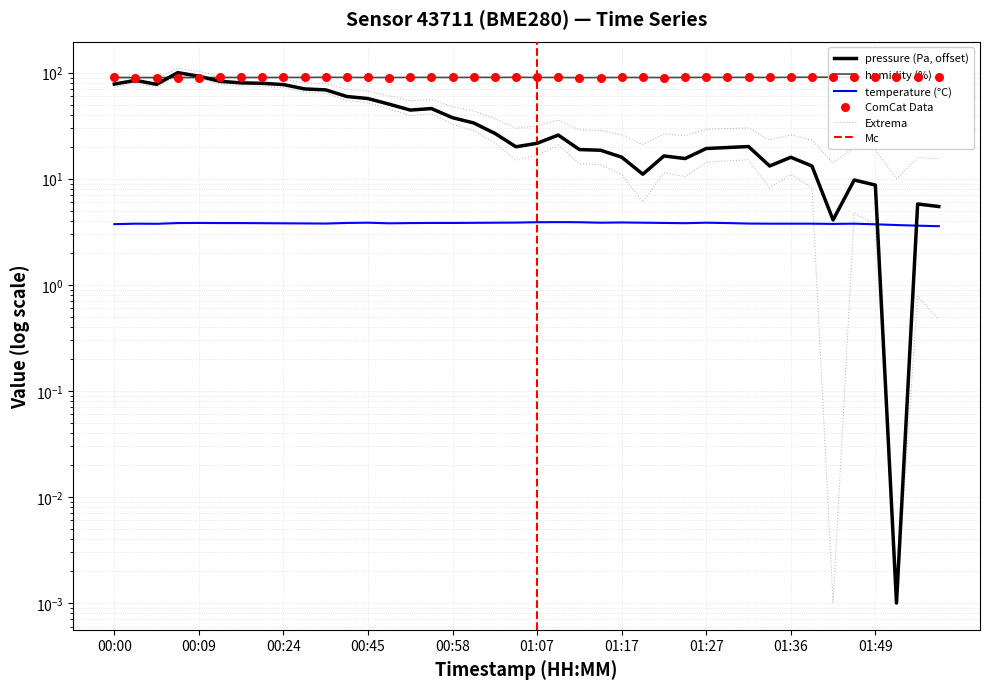

Which series reaches the minimum Y coordinate?

pressure